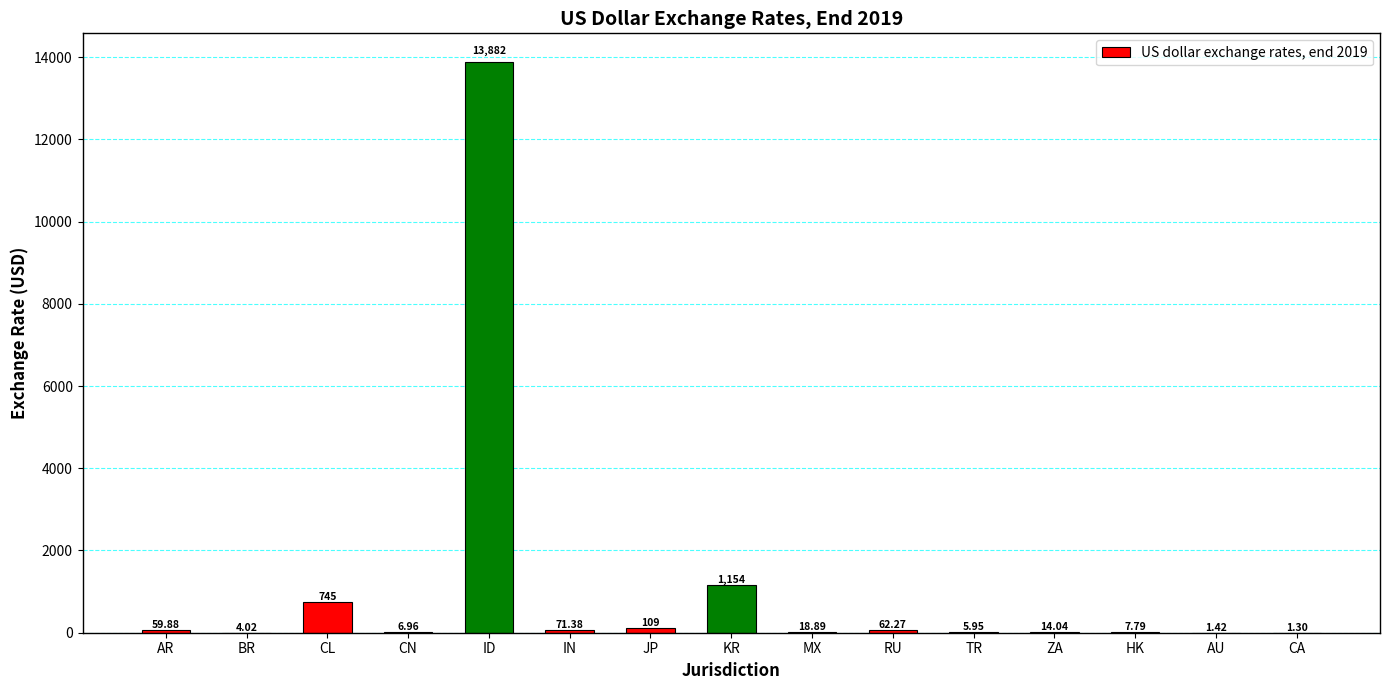

At which category does the chart reach its peak across all series?

ID